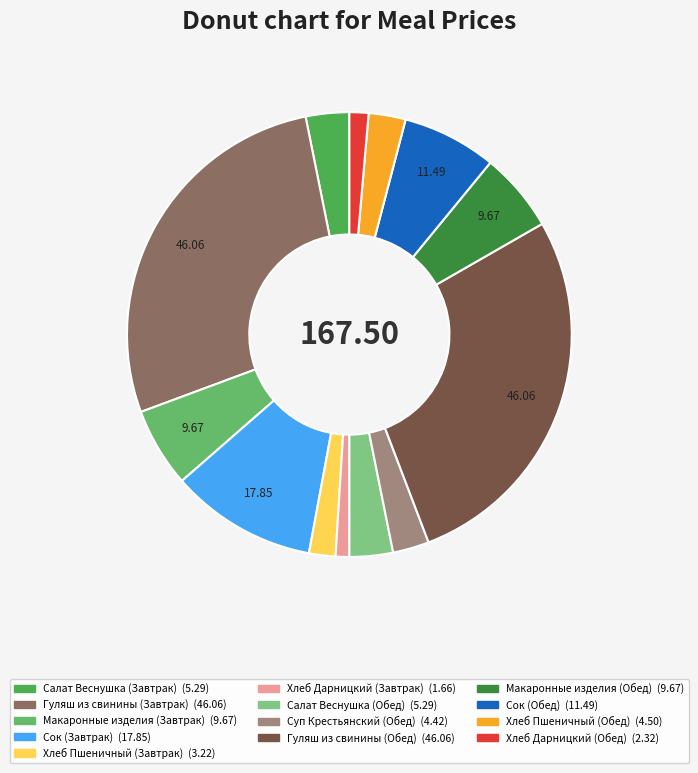

Count the number of slices in the pie.

13